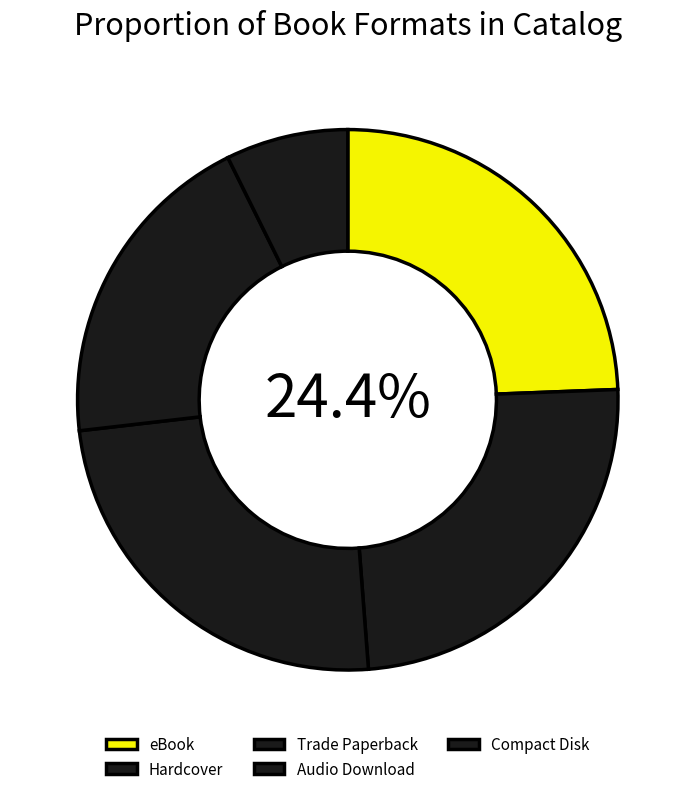

The eBook slice represents 24% of the pie. True or false?

True